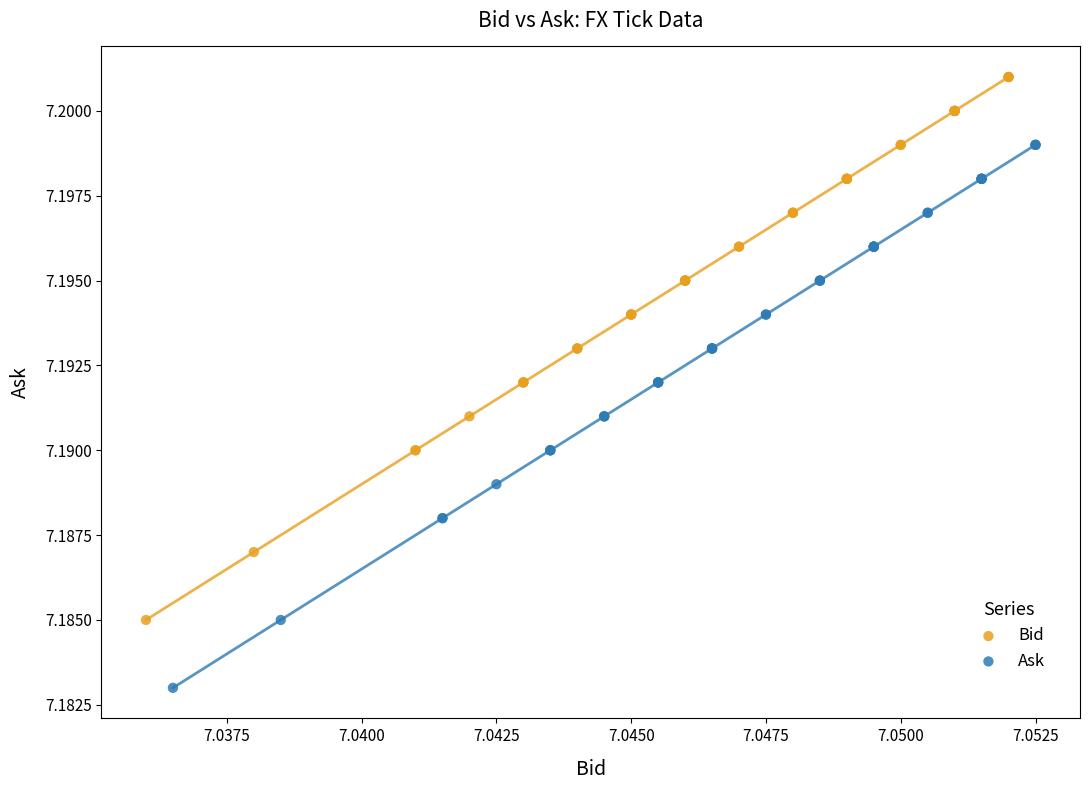

What are all the series names shown in the legend?

Bid, Ask